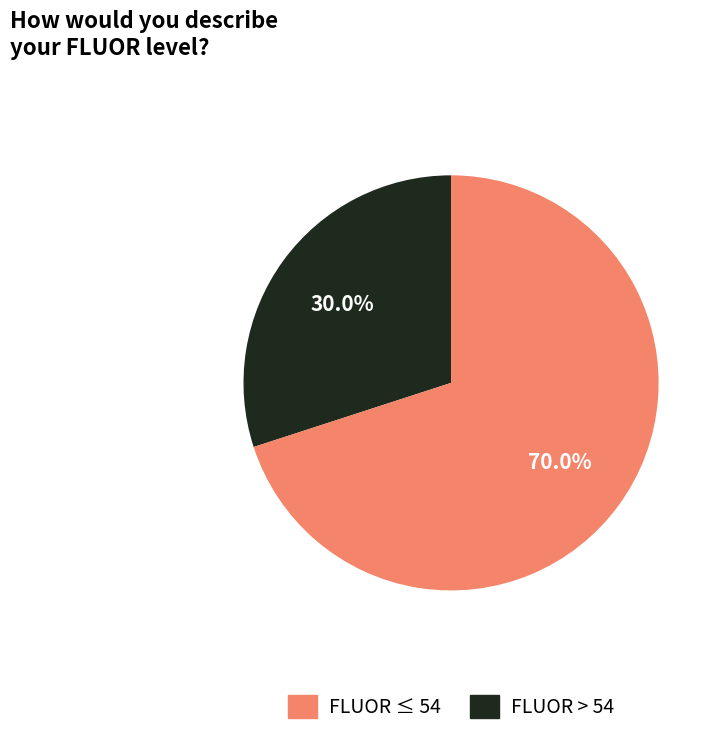

Is there any slice that represents more than half of the pie?

Yes